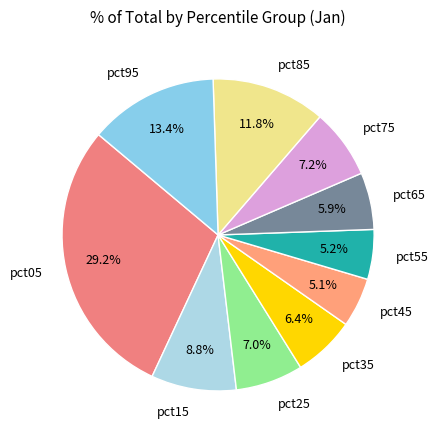

Which slice is the largest?

pct05